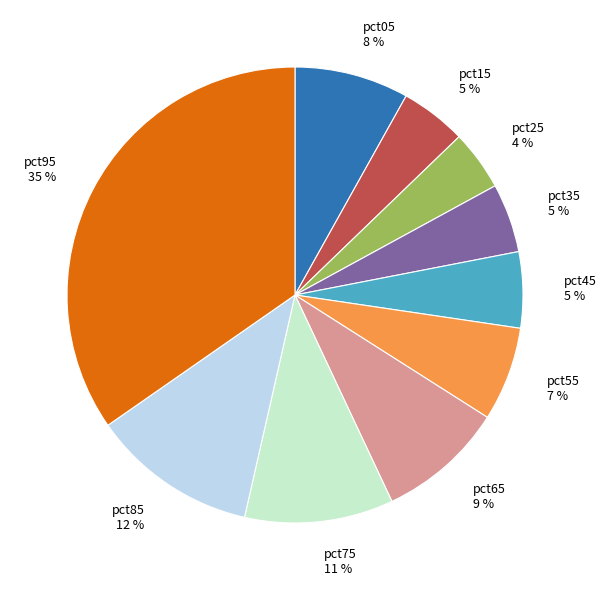

To the nearest percent, what is the average slice percentage?

10%